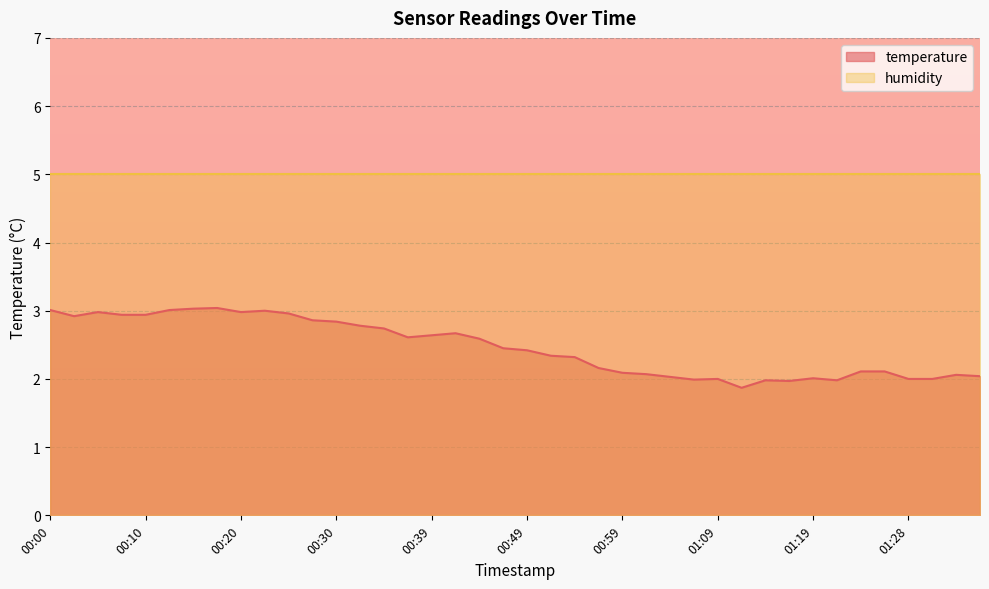

Which series has the widest spread of values?

temperature